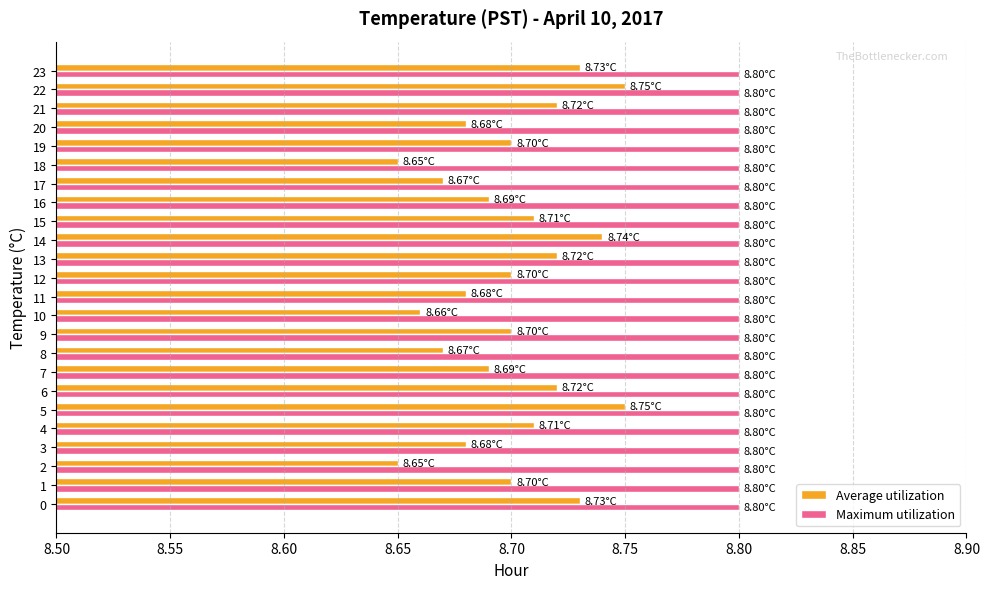

List the series in order of their overall mean, highest first.

Maximum utilization, Average utilization